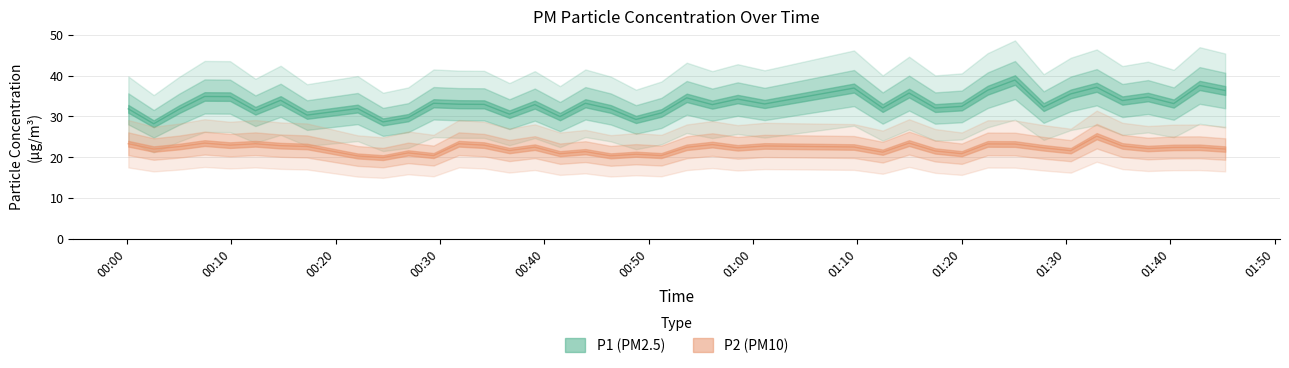

How many data points in P2 are above 22?

24